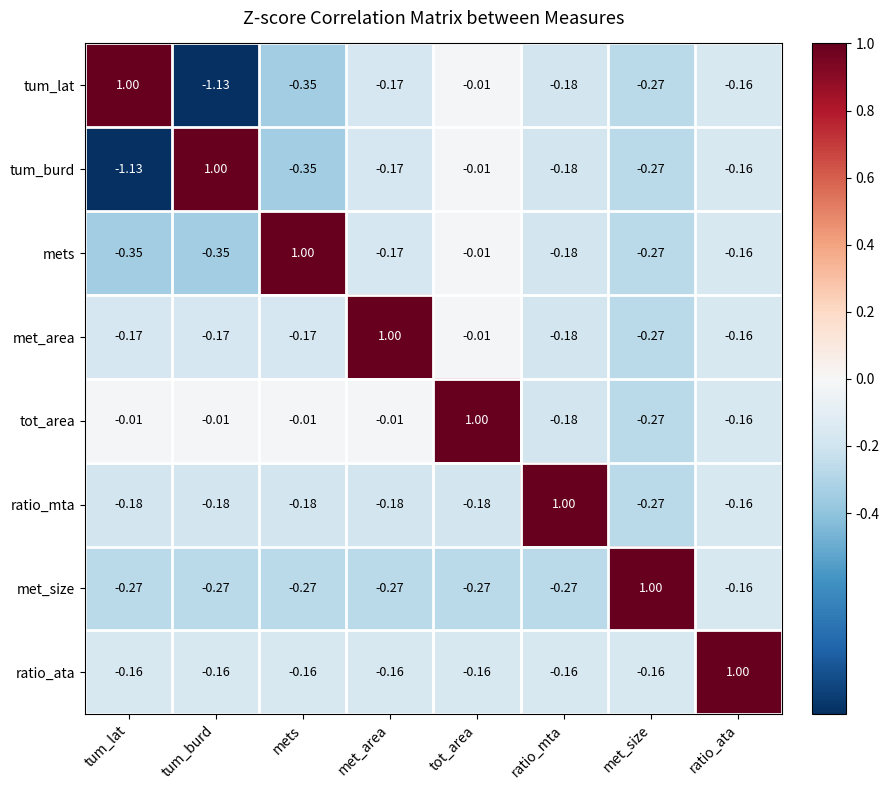

At which label does ratio_ata reach its peak?

ratio_ata